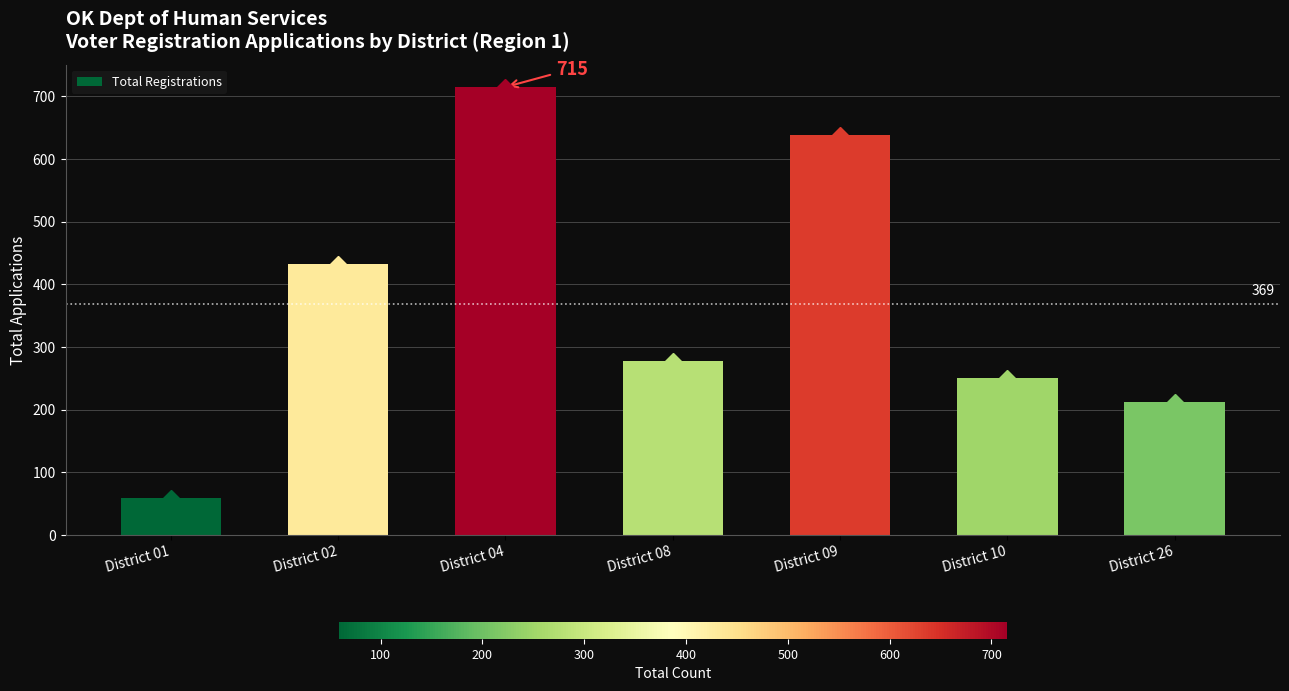

Which category has the highest value across all series?

District 04